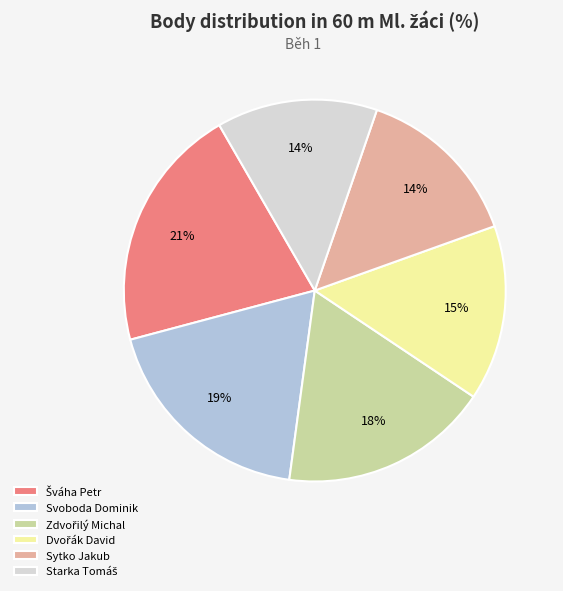

To the nearest percent, what percentage of the pie is Svoboda Dominik?

19%